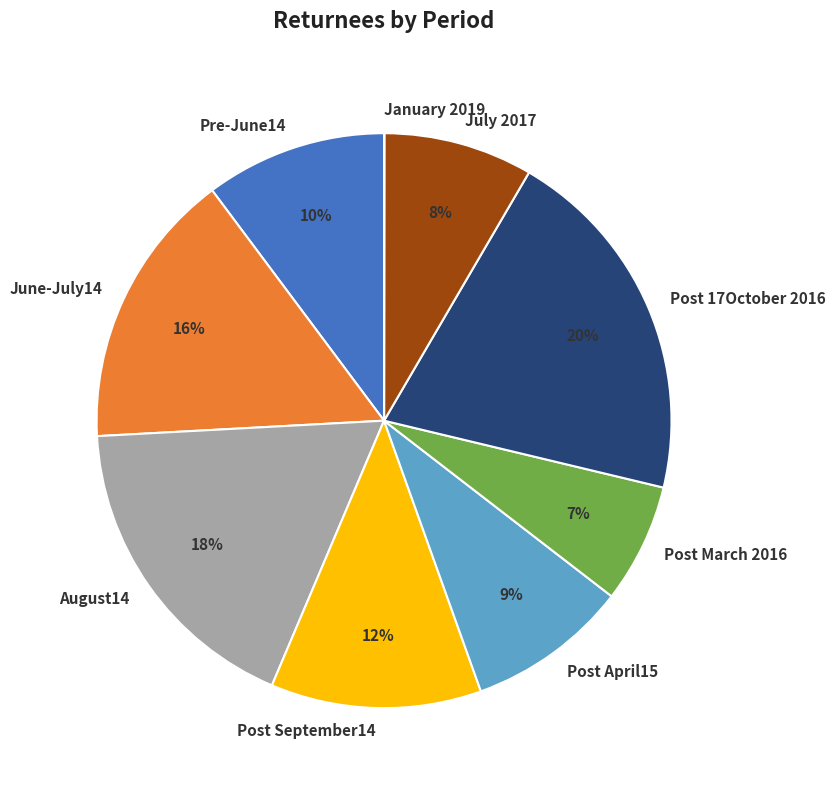

To the nearest percent, what is the average slice percentage?

11%